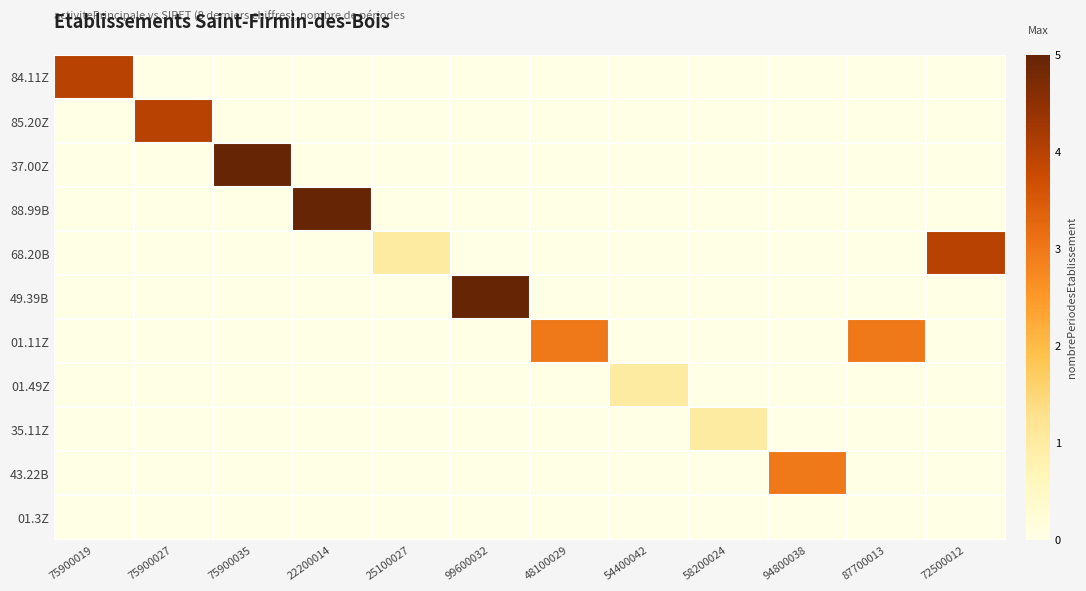

Reading left to right, what are all the values shown in this chart?

84.11Z: 75900019=4	75900027=0	75900035=0	22200014=0	25100027=0	99600032=0	48100029=0	54400042=0	58200024=0	94800038=0	87700013=0	72500012=0
85.20Z: 75900019=0	75900027=4	75900035=0	22200014=0	25100027=0	99600032=0	48100029=0	54400042=0	58200024=0	94800038=0	87700013=0	72500012=0
37.00Z: 75900019=0	75900027=0	75900035=5	22200014=0	25100027=0	99600032=0	48100029=0	54400042=0	58200024=0	94800038=0	87700013=0	72500012=0
88.99B: 75900019=0	75900027=0	75900035=0	22200014=5	25100027=0	99600032=0	48100029=0	54400042=0	58200024=0	94800038=0	87700013=0	72500012=0
68.20B: 75900019=0	75900027=0	75900035=0	22200014=0	25100027=1	99600032=0	48100029=0	54400042=0	58200024=0	94800038=0	87700013=0	72500012=4
49.39B: 75900019=0	75900027=0	75900035=0	22200014=0	25100027=0	99600032=5	48100029=0	54400042=0	58200024=0	94800038=0	87700013=0	72500012=0
01.11Z: 75900019=0	75900027=0	75900035=0	22200014=0	25100027=0	99600032=0	48100029=3	54400042=0	58200024=0	94800038=0	87700013=3	72500012=0
01.49Z: 75900019=0	75900027=0	75900035=0	22200014=0	25100027=0	99600032=0	48100029=0	54400042=1	58200024=0	94800038=0	87700013=0	72500012=0
35.11Z: 75900019=0	75900027=0	75900035=0	22200014=0	25100027=0	99600032=0	48100029=0	54400042=0	58200024=1	94800038=0	87700013=0	72500012=0
43.22B: 75900019=0	75900027=0	75900035=0	22200014=0	25100027=0	99600032=0	48100029=0	54400042=0	58200024=0	94800038=3	87700013=0	72500012=0
01.3Z: 75900019=0	75900027=0	75900035=0	22200014=0	25100027=0	99600032=0	48100029=0	54400042=0	58200024=0	94800038=0	87700013=0	72500012=0